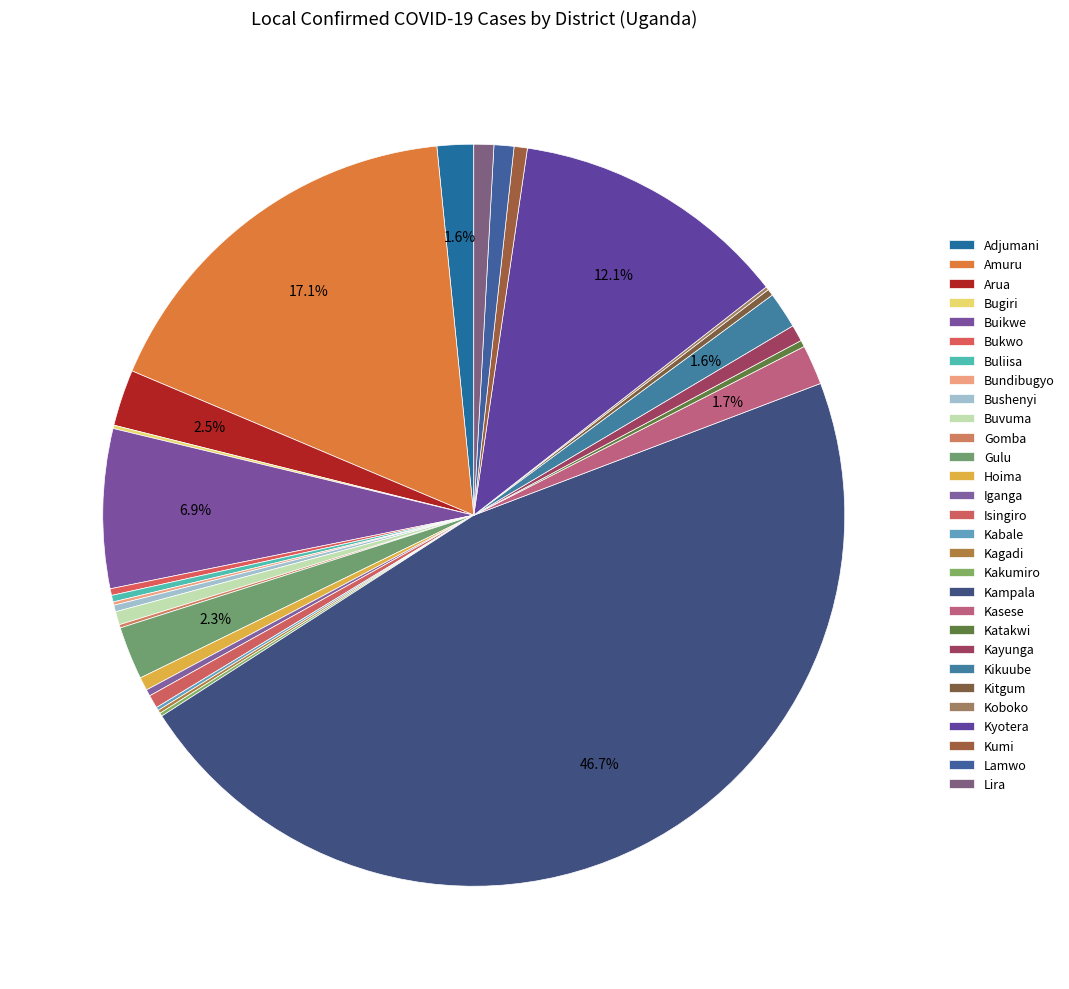

To the nearest percent, what percentage of the pie is Kampala?

47%